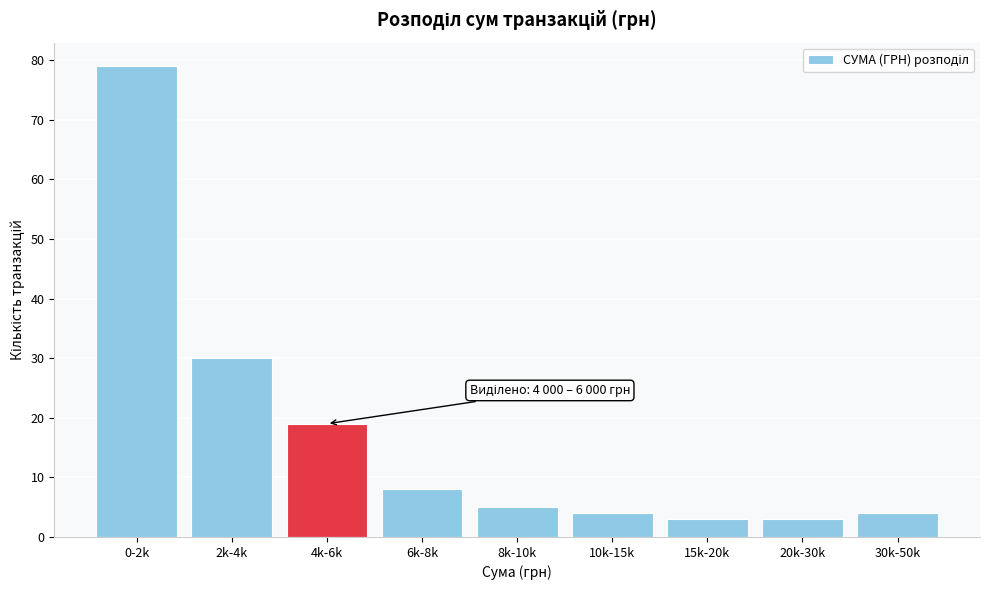

Reading right to left, list all the values displayed in this chart.

30k-50k=4	20k-30k=3	15k-20k=3	10k-15k=4	8k-10k=5	6k-8k=8	4k-6k=19	2k-4k=30	0-2k=79